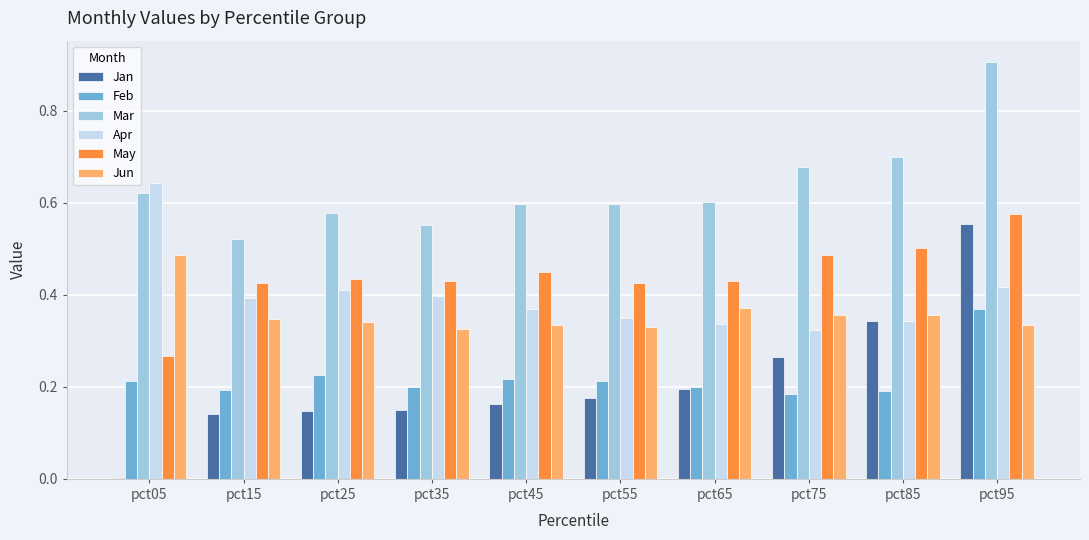

Which category has the highest value in the Apr series?

pct05